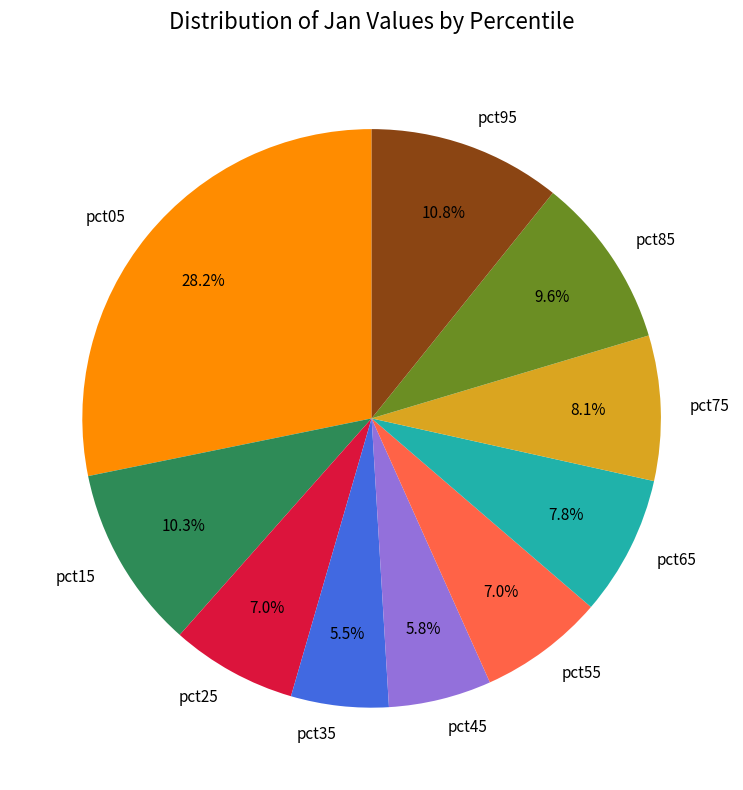

Is there a majority slice in this chart?

No